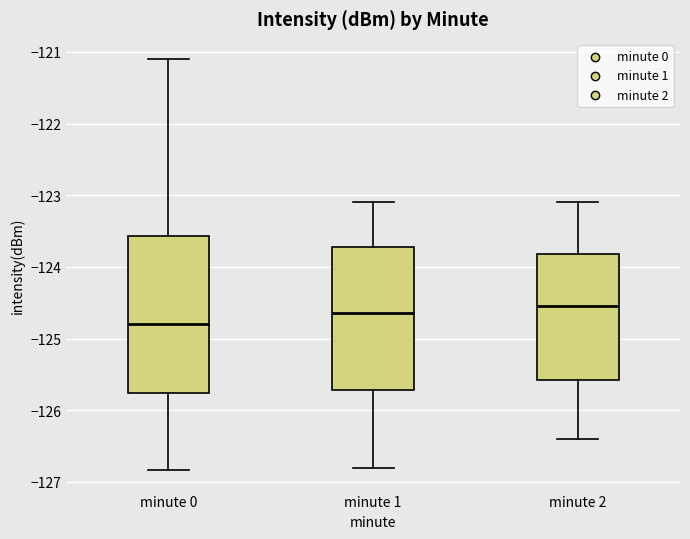

Which box's median line is the lowest?

minute 0